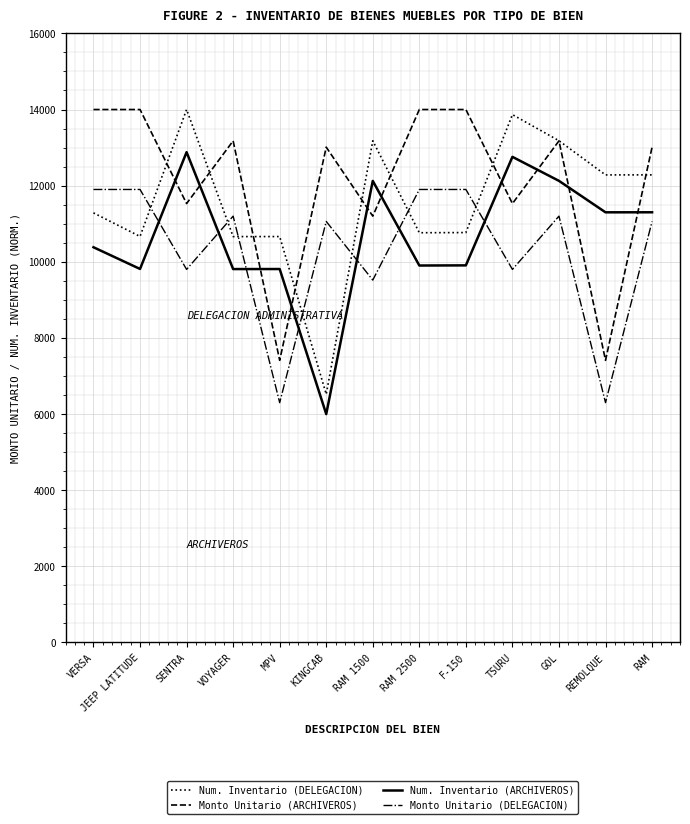

What value does the Num. Inventario (ARCHIVEROS) series have at F-150?

9906.2